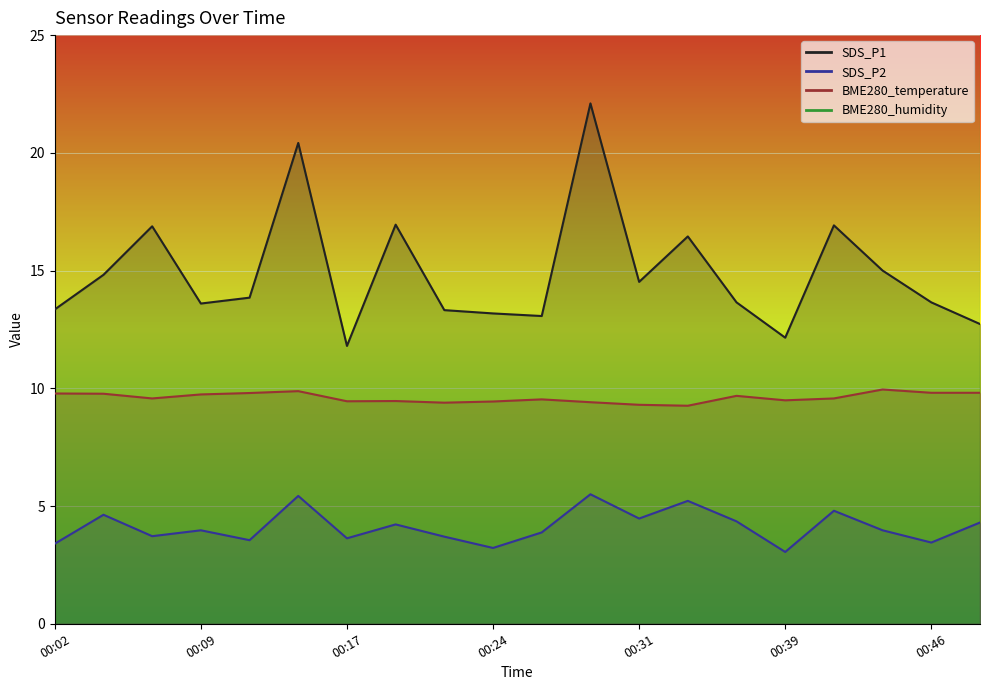

What is the difference between the maximum and minimum values in the BME280_temperature series?

0.7